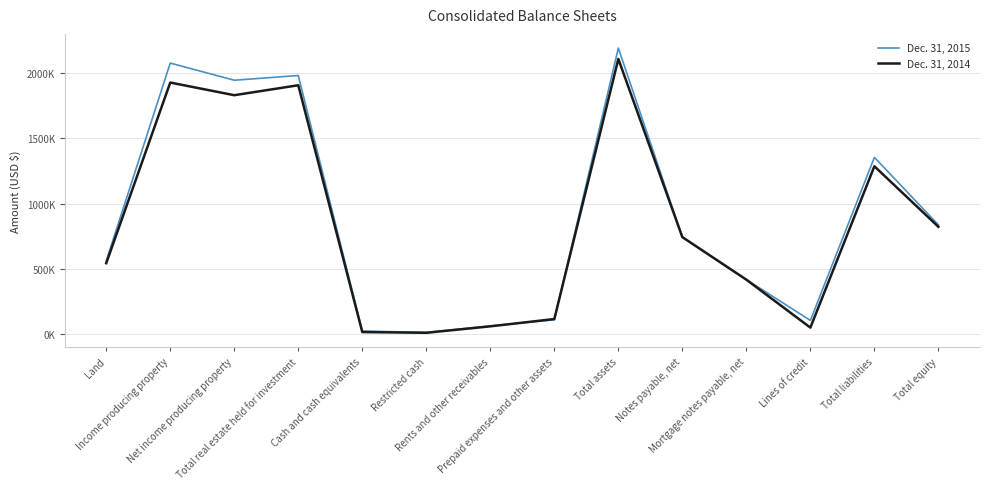

What is the approximate value of Dec. 31, 2014 at Total equity?

822229